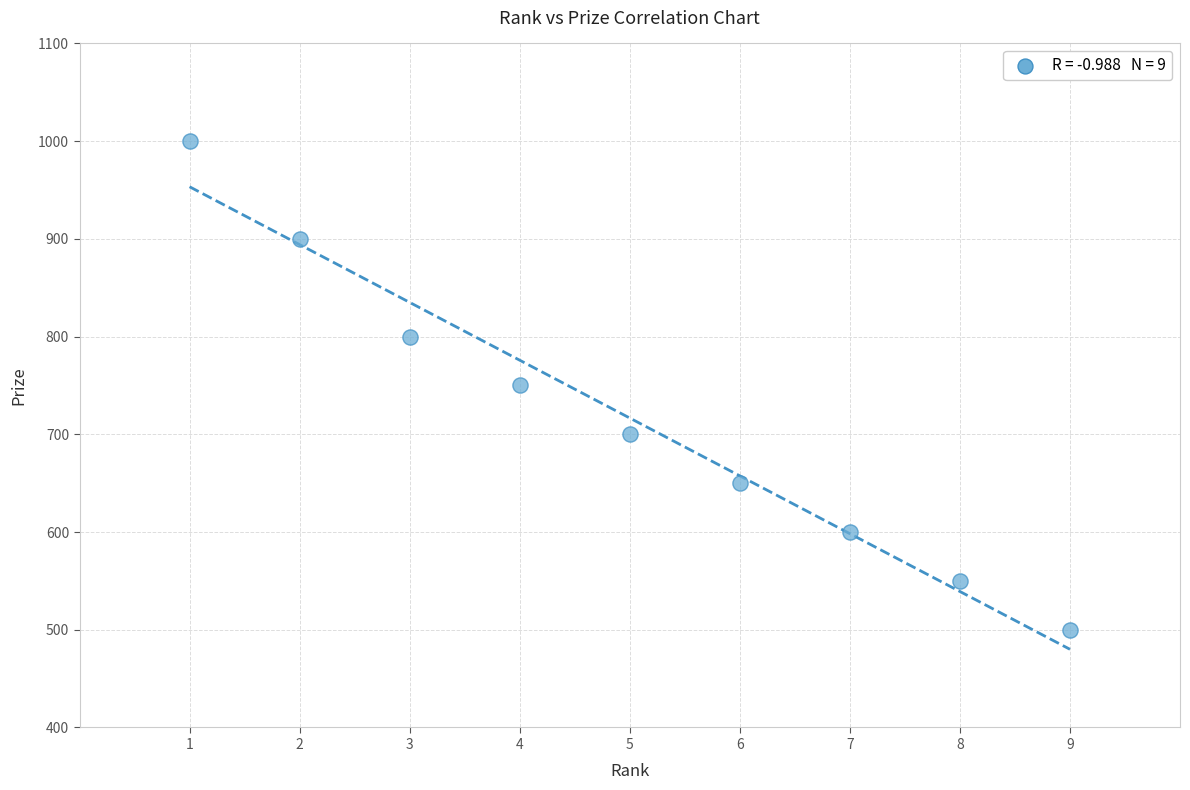

What is the average Y value?

717